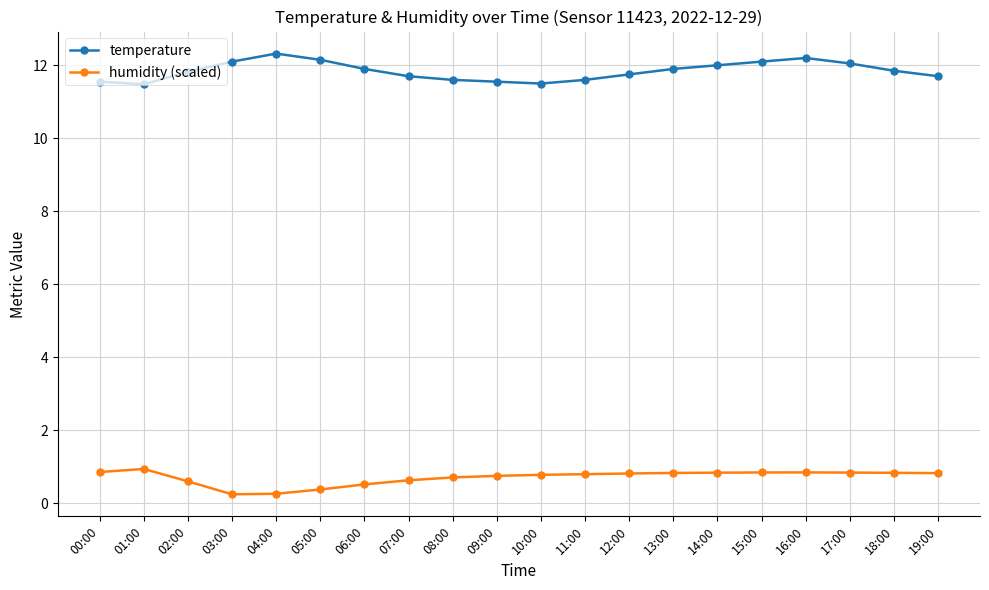

The value of temperature at 01:00 is 11.5. True or false?

True